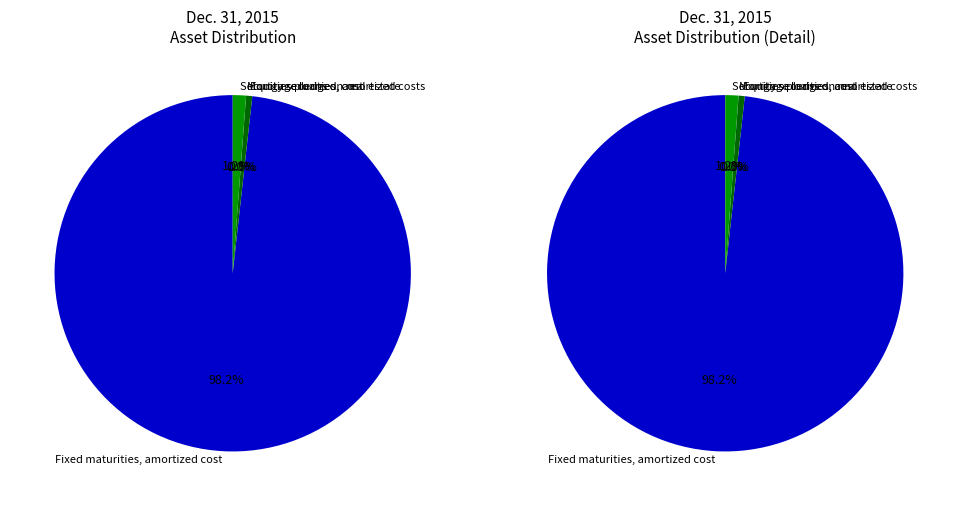

Which has a higher value, Fixed maturities, amortized cost or Securities pledged, amortized costs?

Fixed maturities, amortized cost